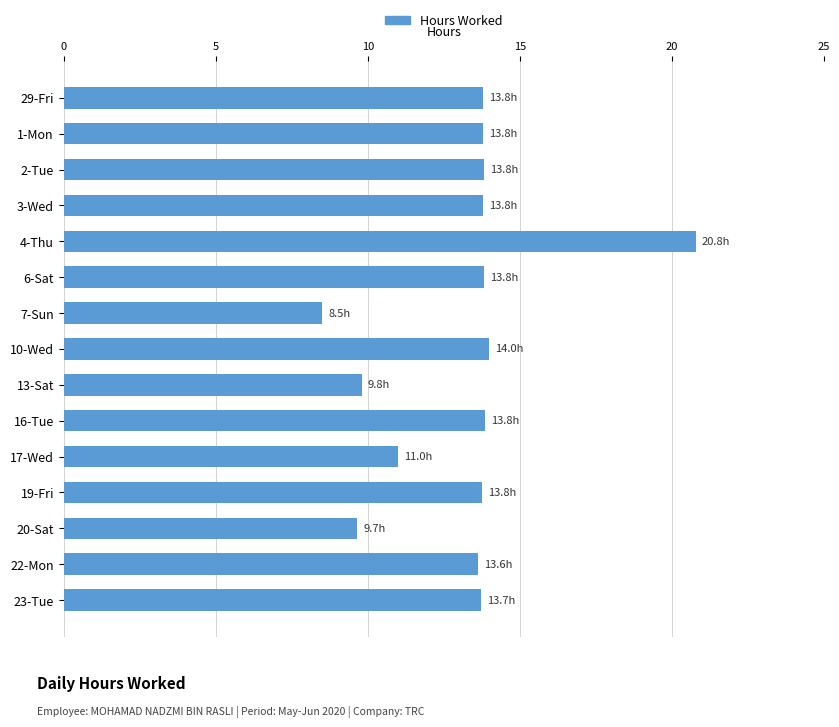

Which label corresponds to the largest value in the chart?

4-Thu